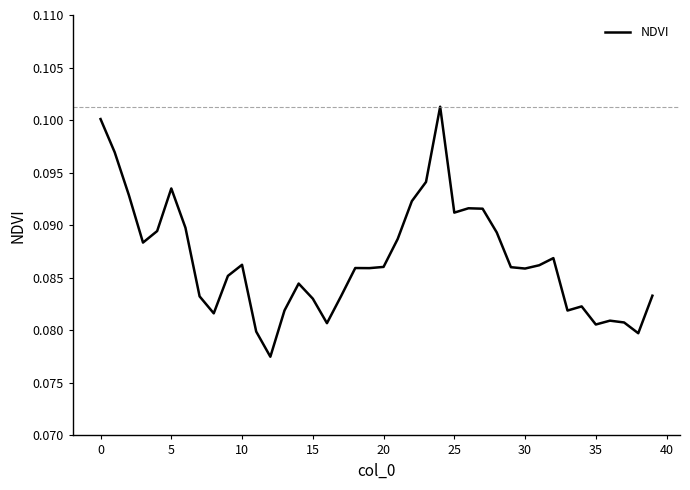

How many lines are shown in the chart?

1